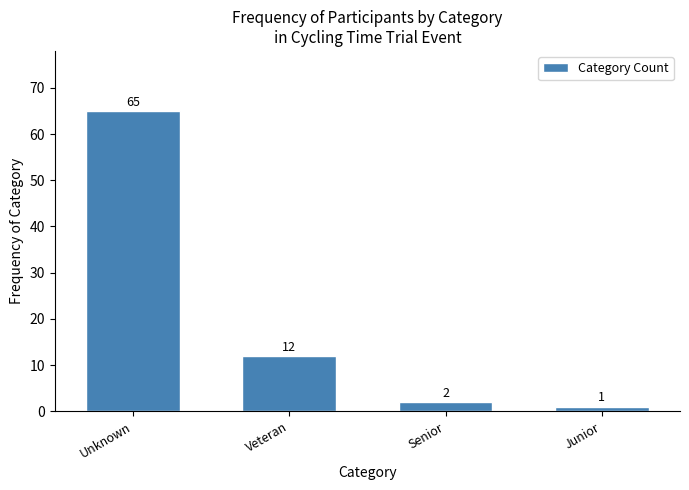

Reading left to right, extract all data points from this chart.

65	12	2	1